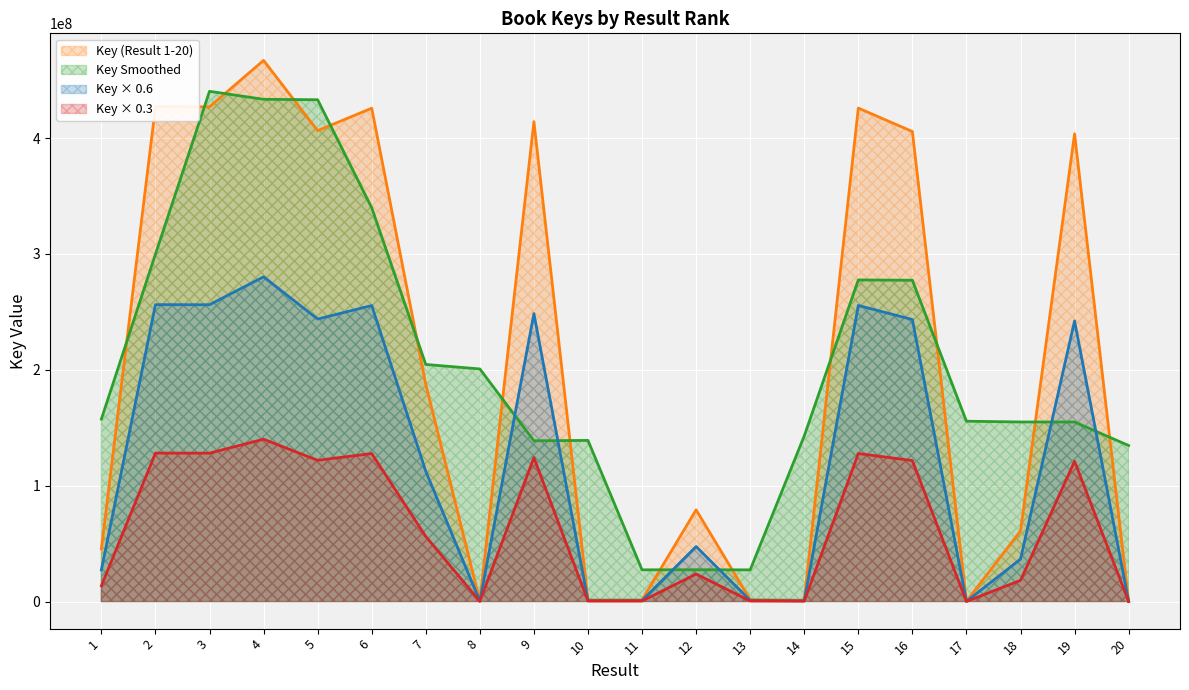

What is the maximum value shown in the chart?

466984501.0